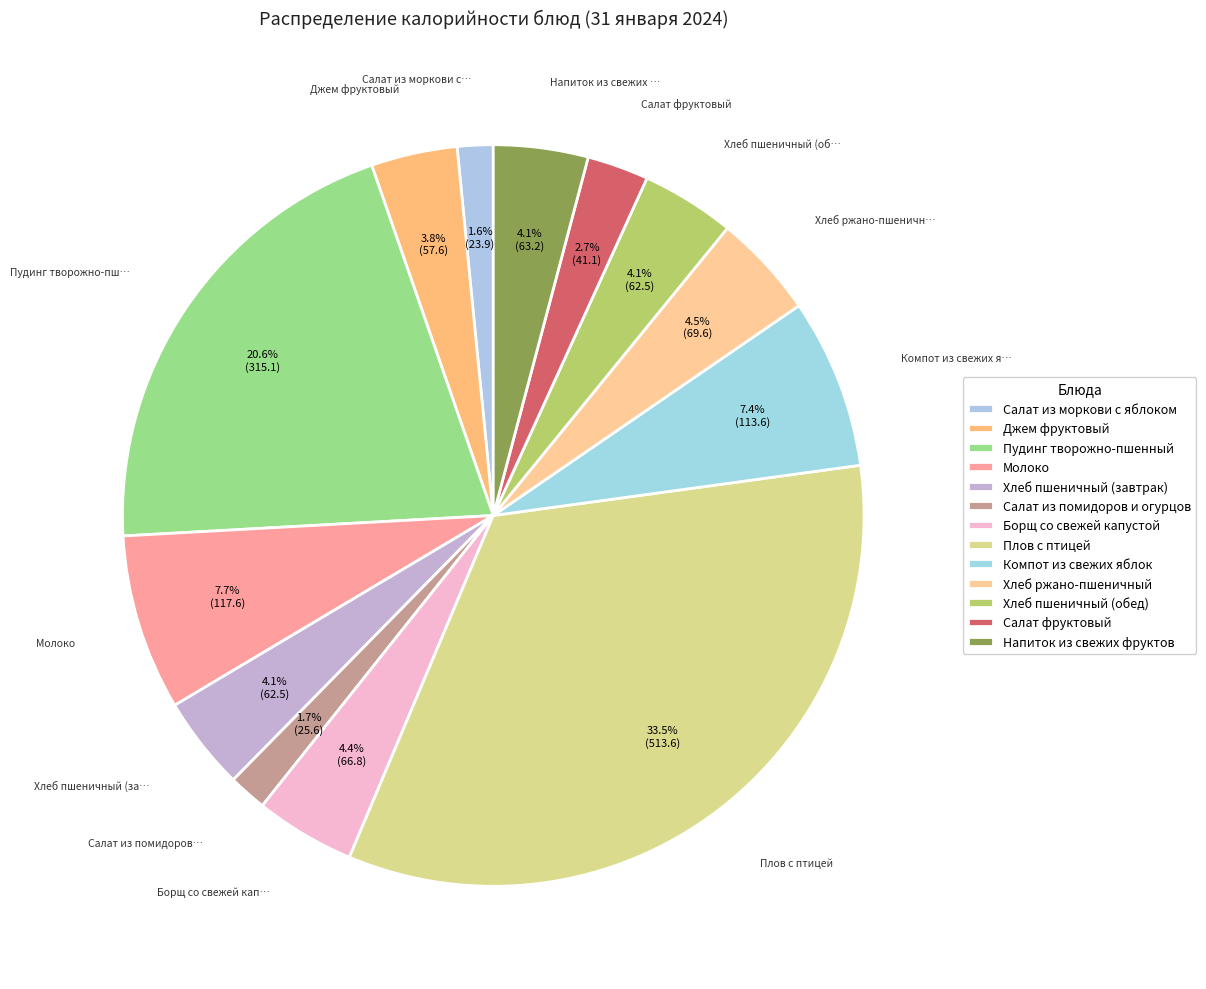

Count the number of slices in the pie.

13